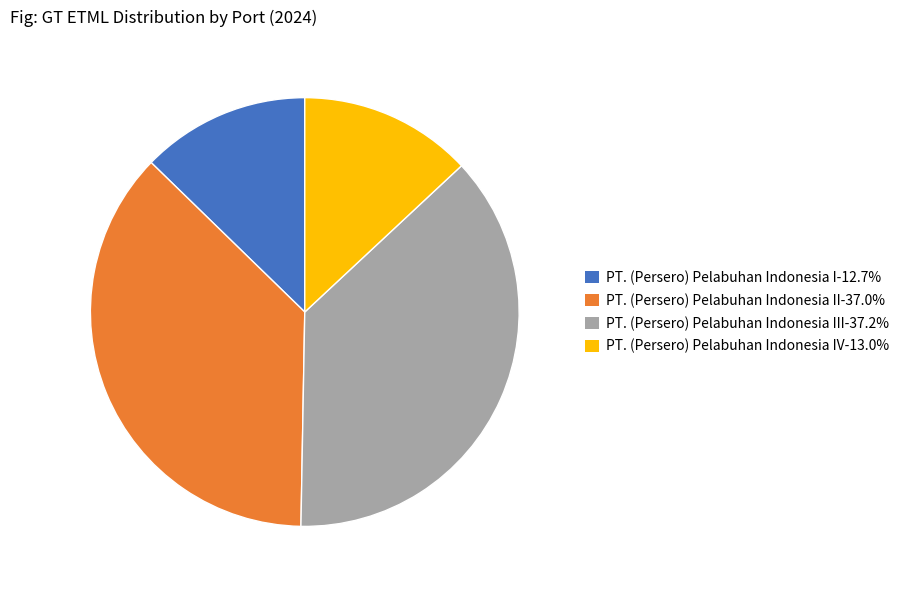

Does PT. (Persero) Pelabuhan Indonesia IV-13.0% account for over 50% of the chart?

No